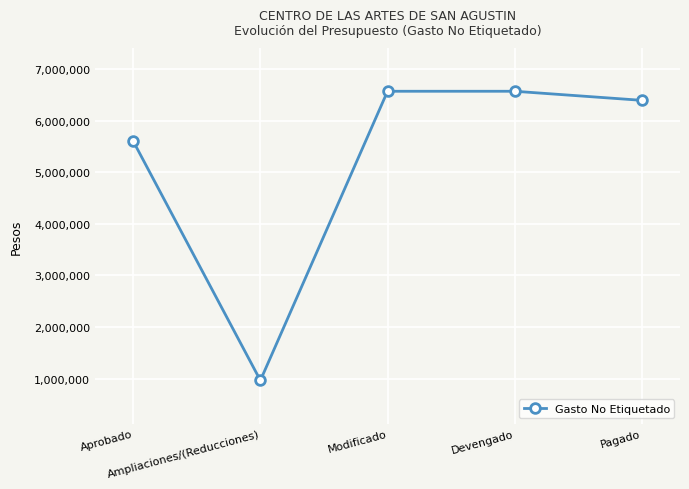

What is the minimum value shown in the chart?

967410.8